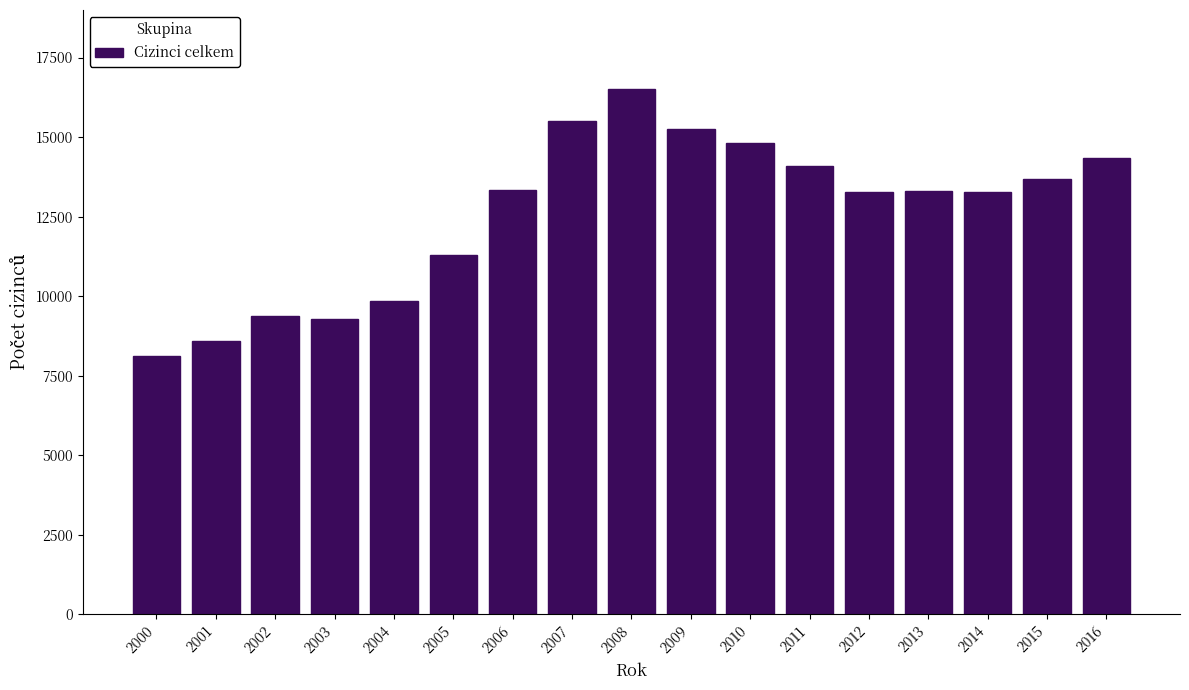

What is the average value?

12581